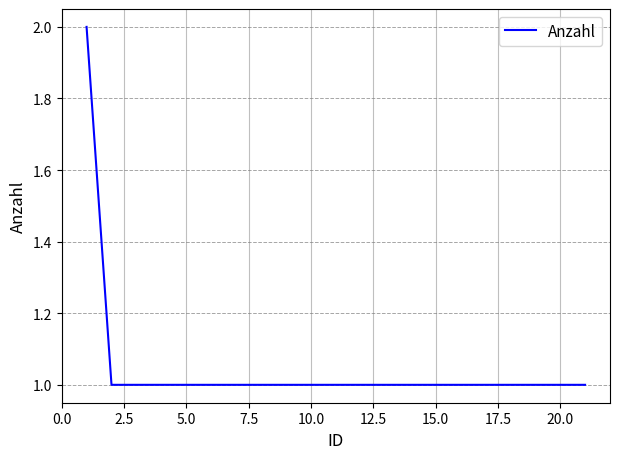

How many distinct data groups are displayed?

1